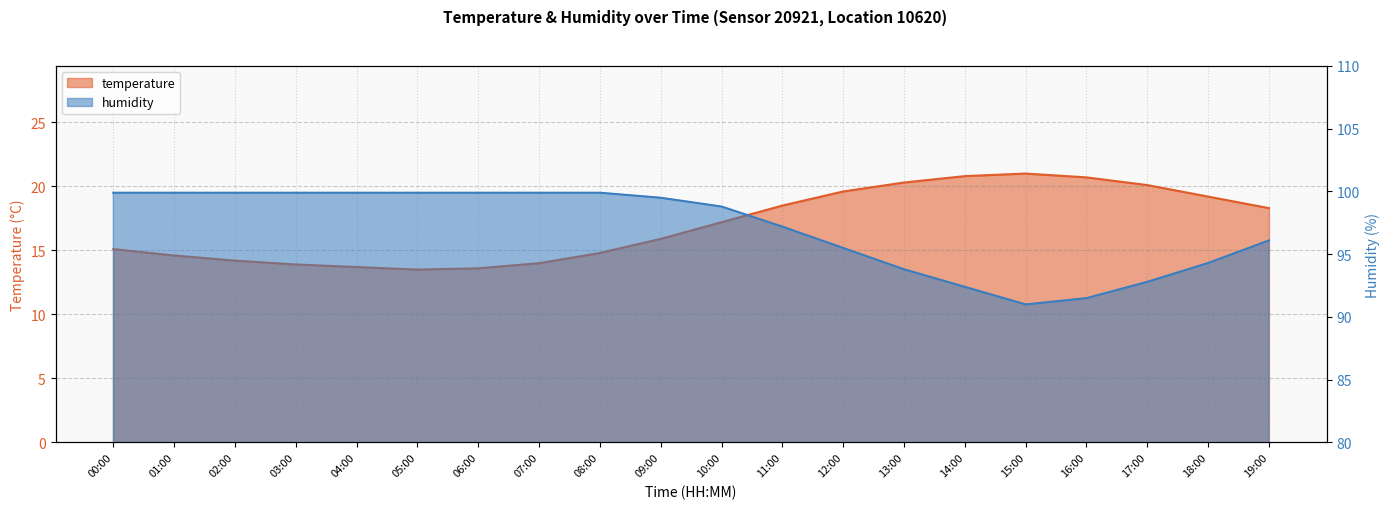

Reading left to right, what are all the values shown in this chart?

temperature: 15.1	14.6	14.2	13.9	13.7	13.5	13.6	14.0	14.8	15.9	17.2	18.5	19.6	20.3	20.8	21.0	20.7	20.1	19.2	18.3
humidity: 99.9	99.9	99.9	99.9	99.9	99.9	99.9	99.9	99.9	99.5	98.8	97.2	95.5	93.8	92.4	91.0	91.5	92.8	94.3	96.1